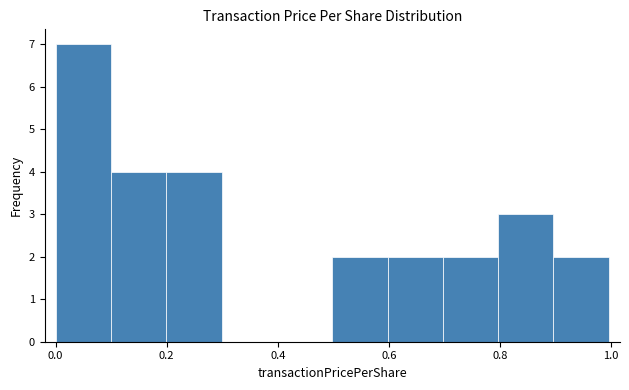

Reading left to right, transcribe this chart: for each bar, give the range it covers on the x-axis and its height. Neither the bar edges nor the heights are printed on the chart, so give them approximately, as read against the axes.

0.0 to 0.1: 7
0.1 to 0.2: 4
0.2 to 0.3: 4
0.3 to 0.4: 0
0.4 to 0.5: 0
0.5 to 0.6: 2
0.6 to 0.7: 2
0.7 to 0.8: 2
0.8 to 0.9: 3
0.9 to 1.0: 2